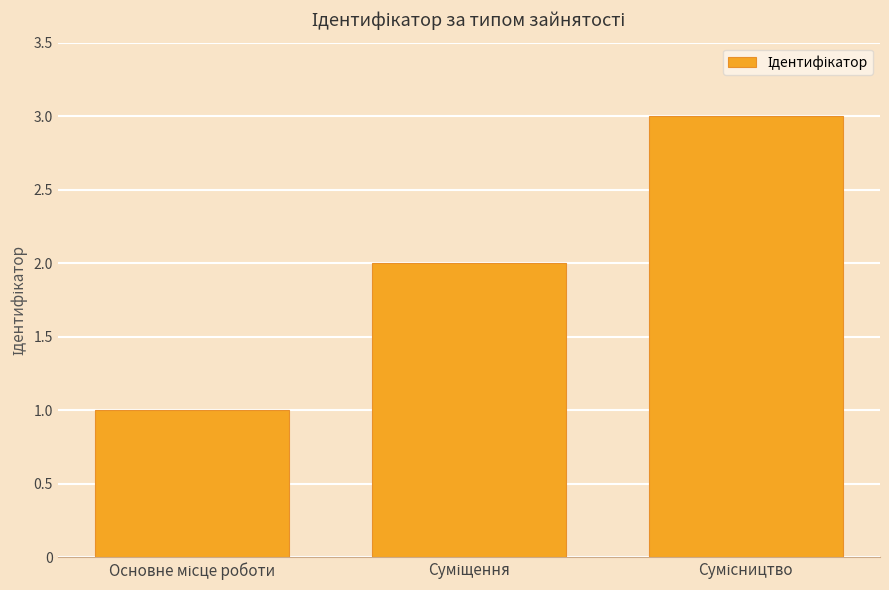

What is the greatest value displayed?

3